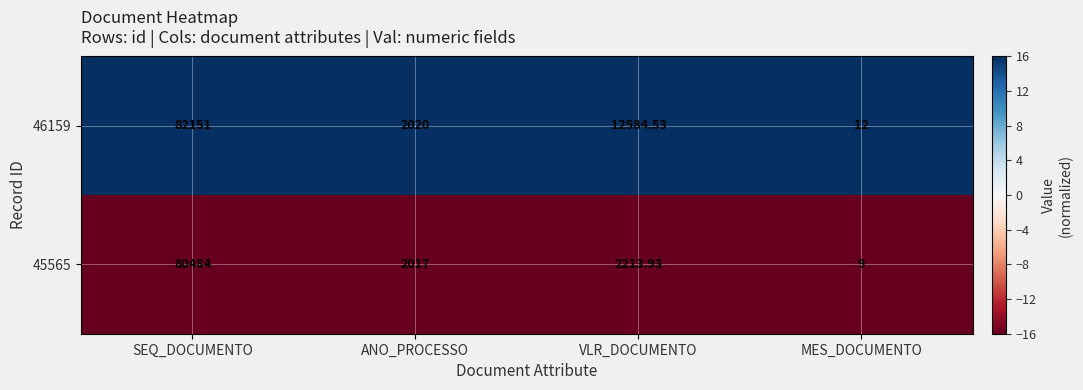

Where does the 45565 series first go above 2213?

SEQ_DOCUMENTO